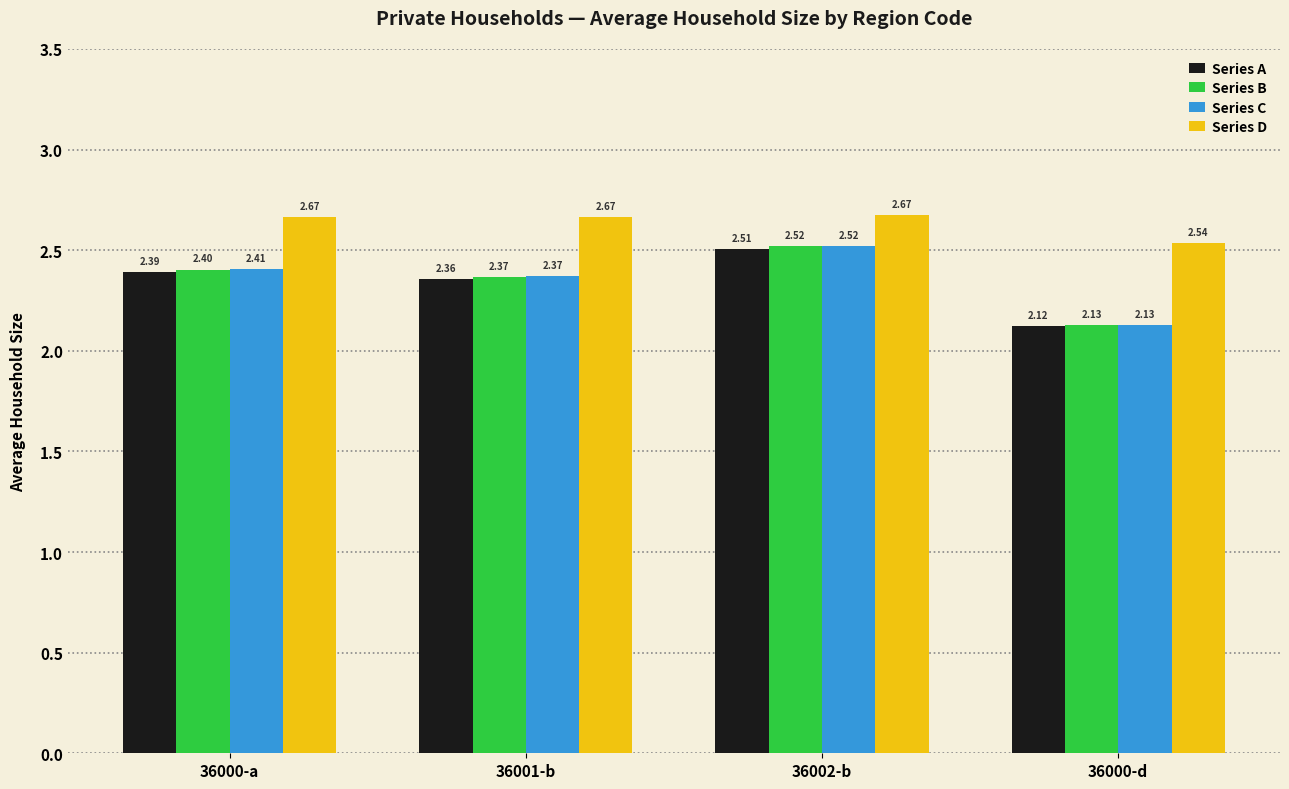

The value of Series A at 36000-a is 4.3. True or false?

False